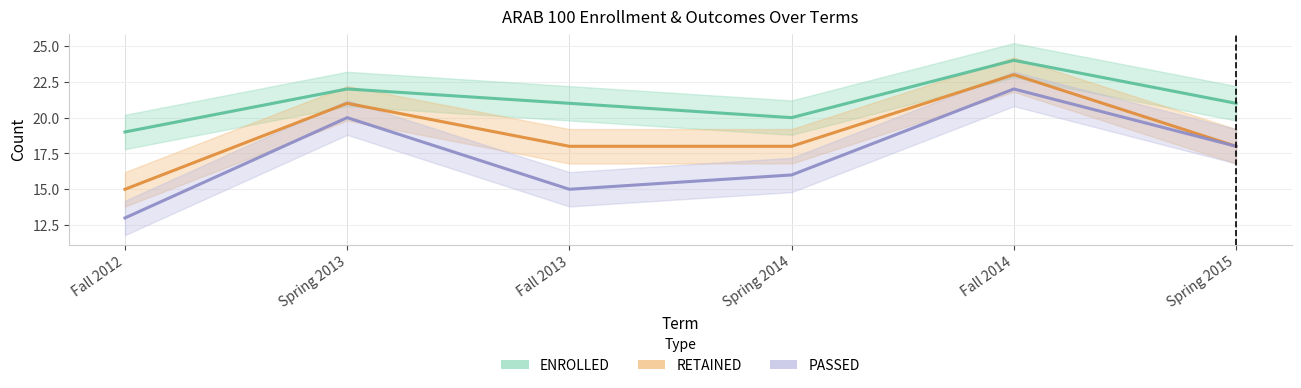

What is the average value of the ENROLLED series?

21